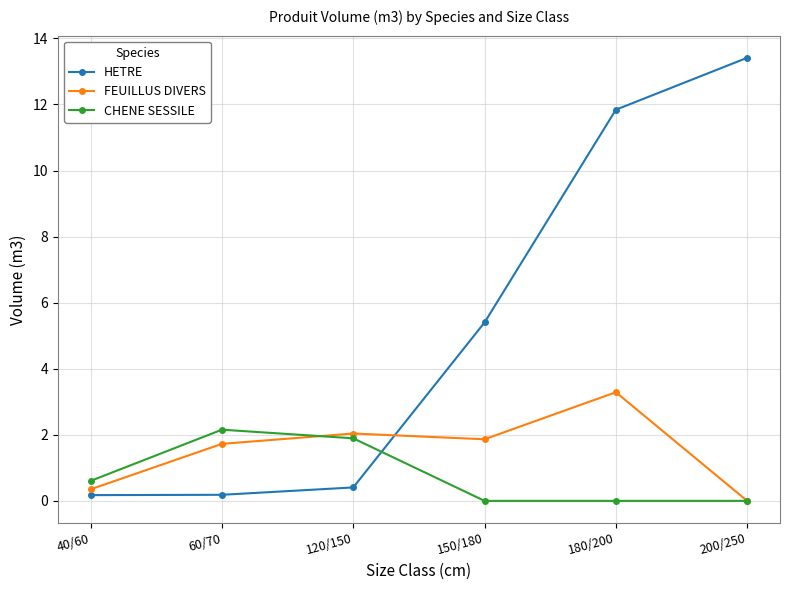

Between 150/180 and 200/250, which series saw the biggest shift?

HETRE